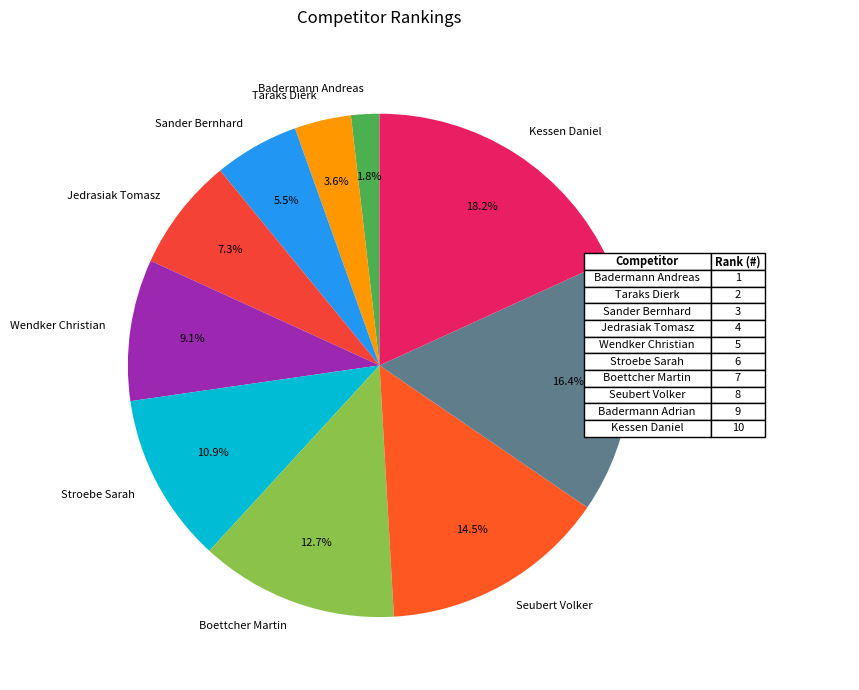

Which slice is the largest?

Kessen Daniel